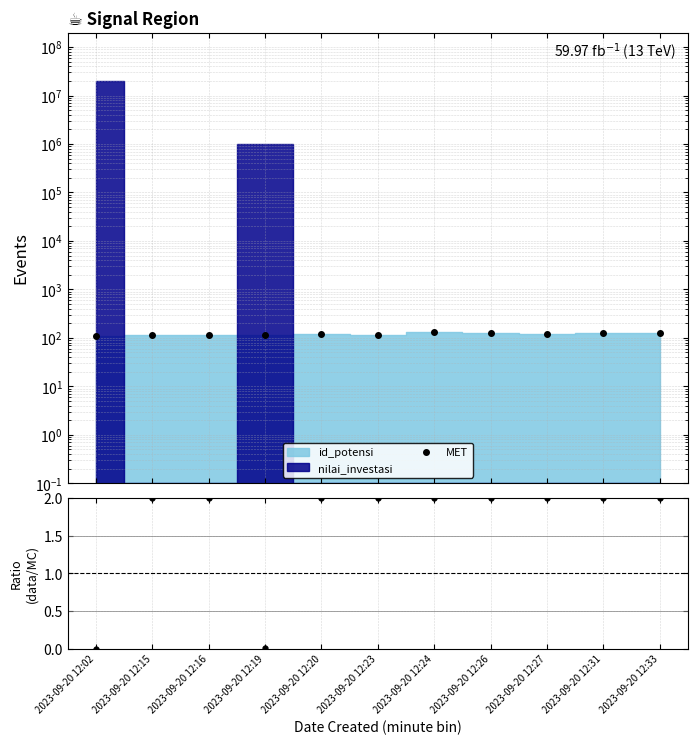

Rank the categories by MET value from highest to lowest.

2023-09-20 12:24, 2023-09-20 12:33, 2023-09-20 12:26, 2023-09-20 12:31, 2023-09-20 12:27, 2023-09-20 12:20, 2023-09-20 12:23, 2023-09-20 12:16, 2023-09-20 12:19, 2023-09-20 12:15, 2023-09-20 12:02